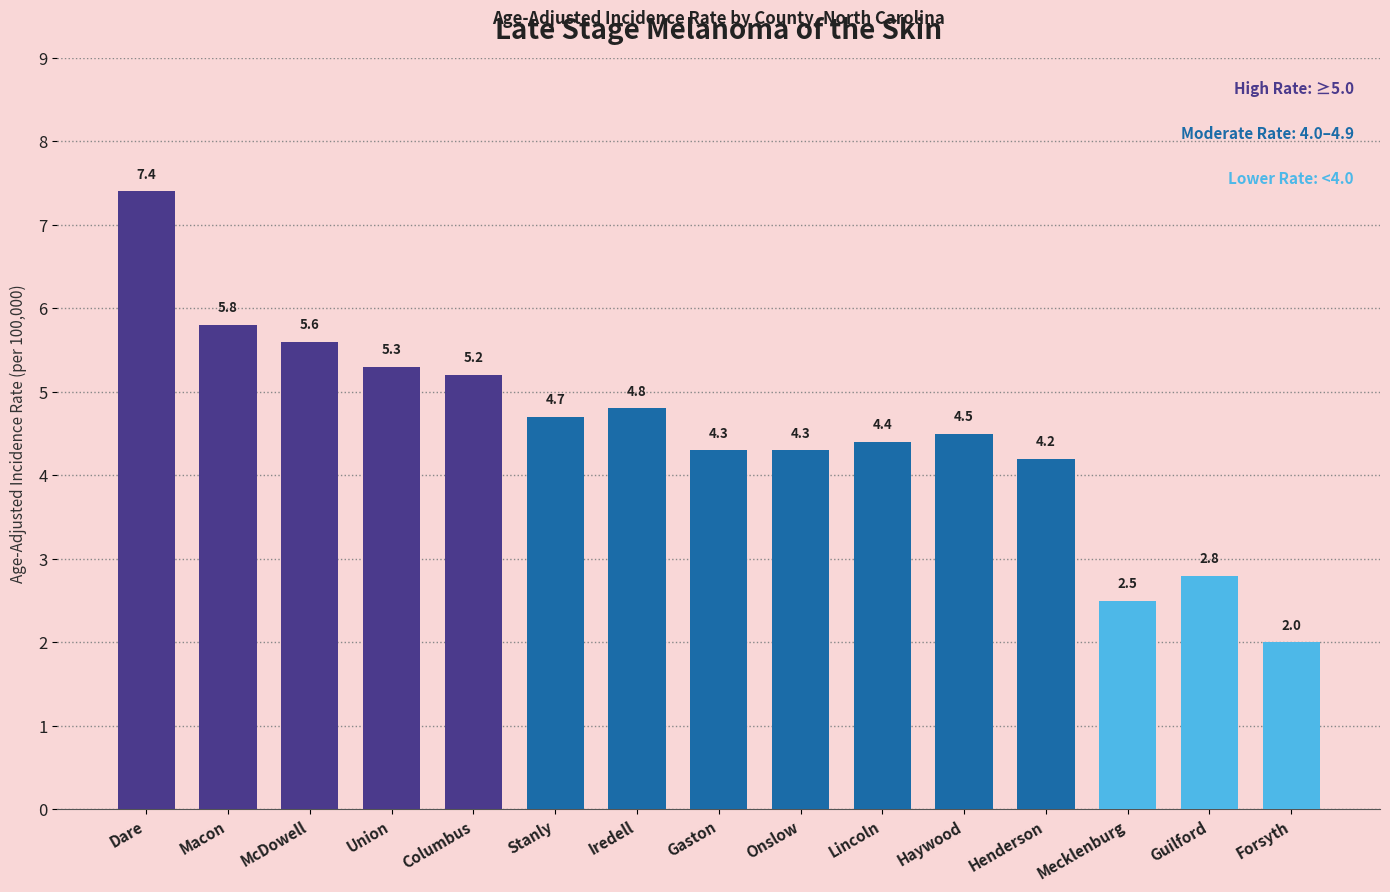

Count the number of categories in the chart.

15